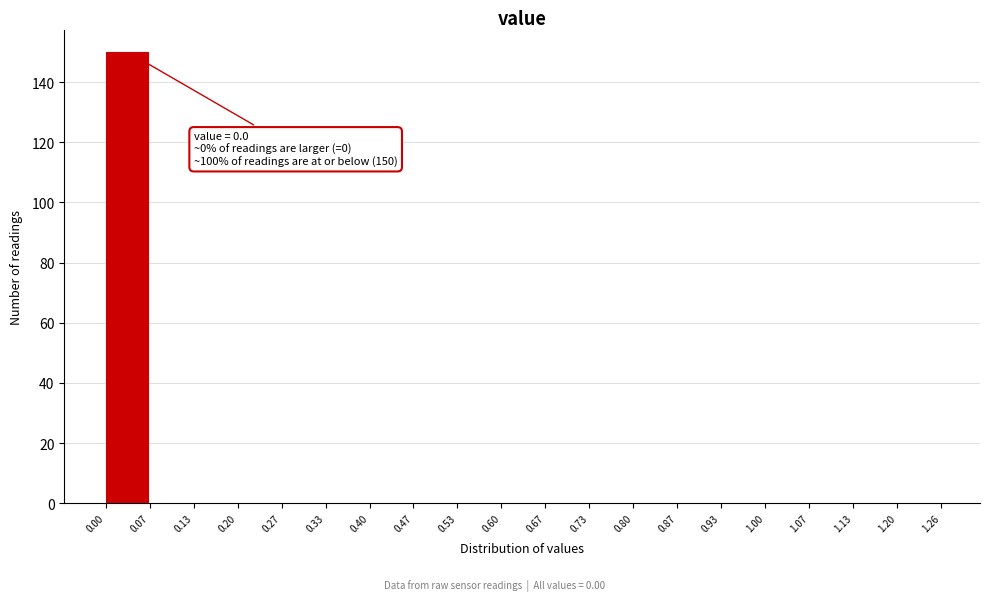

Which range on the x-axis has the tallest bar?

0.00 to 0.07